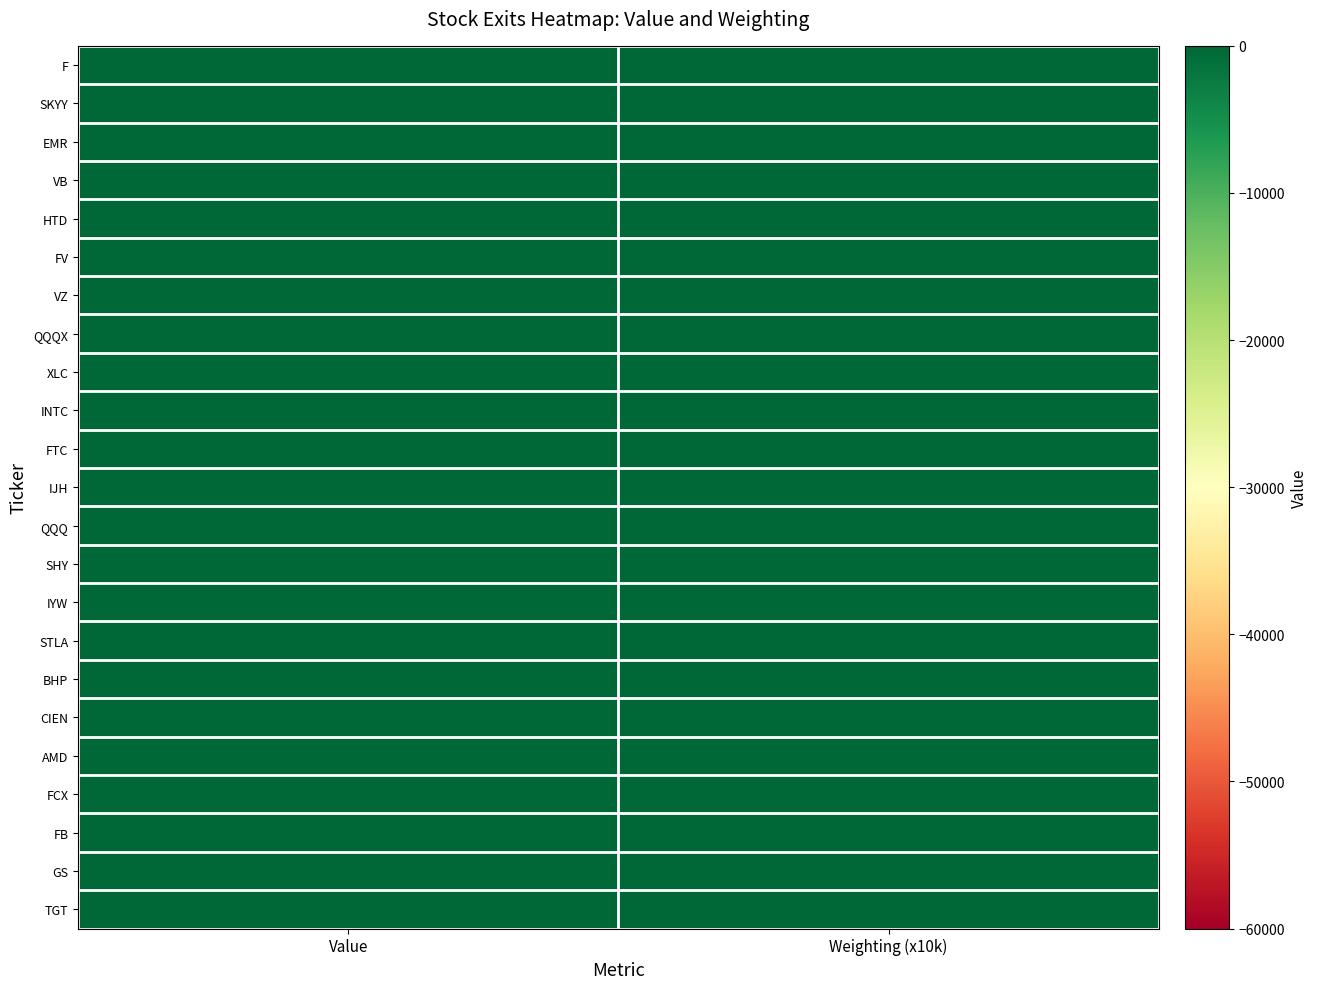

Between Weighting (x10k) and Value, which is larger?

Value